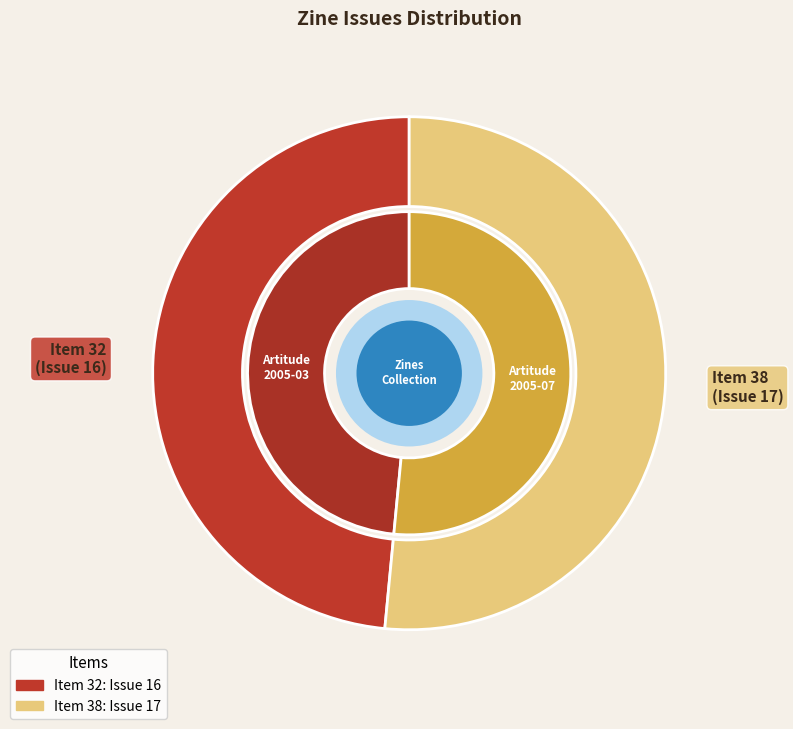

To the nearest percent, what percentage of the pie is 32?

48%